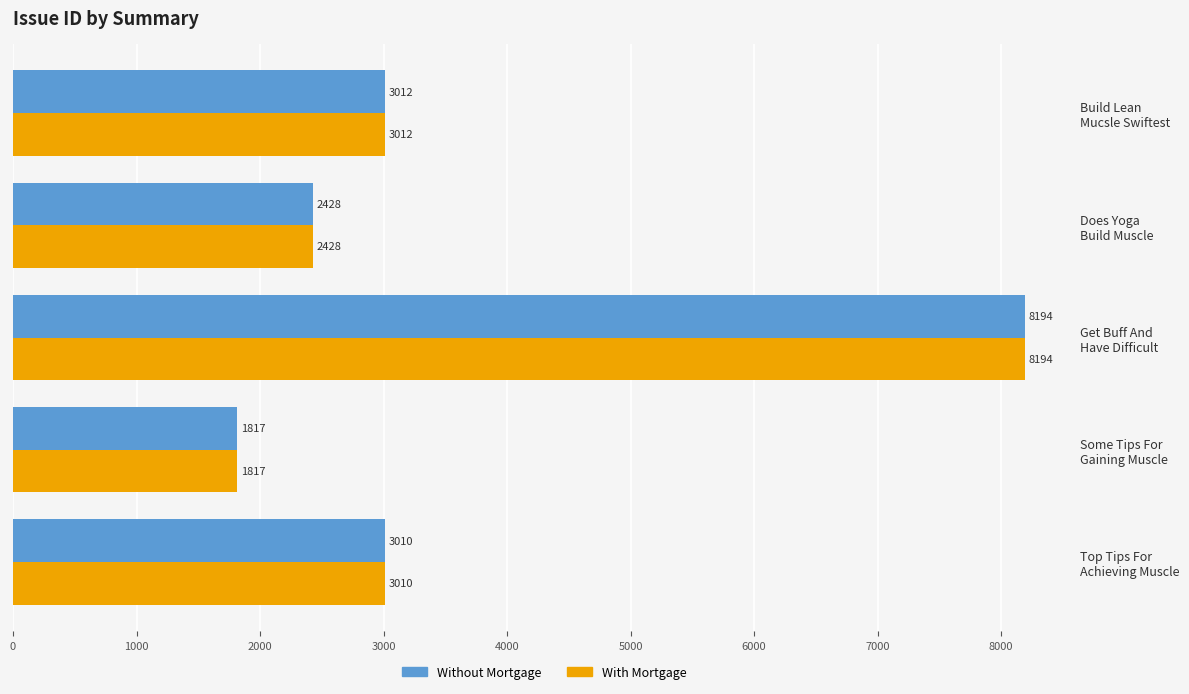

What is the lowest value of the Without Mortgage series?

1817